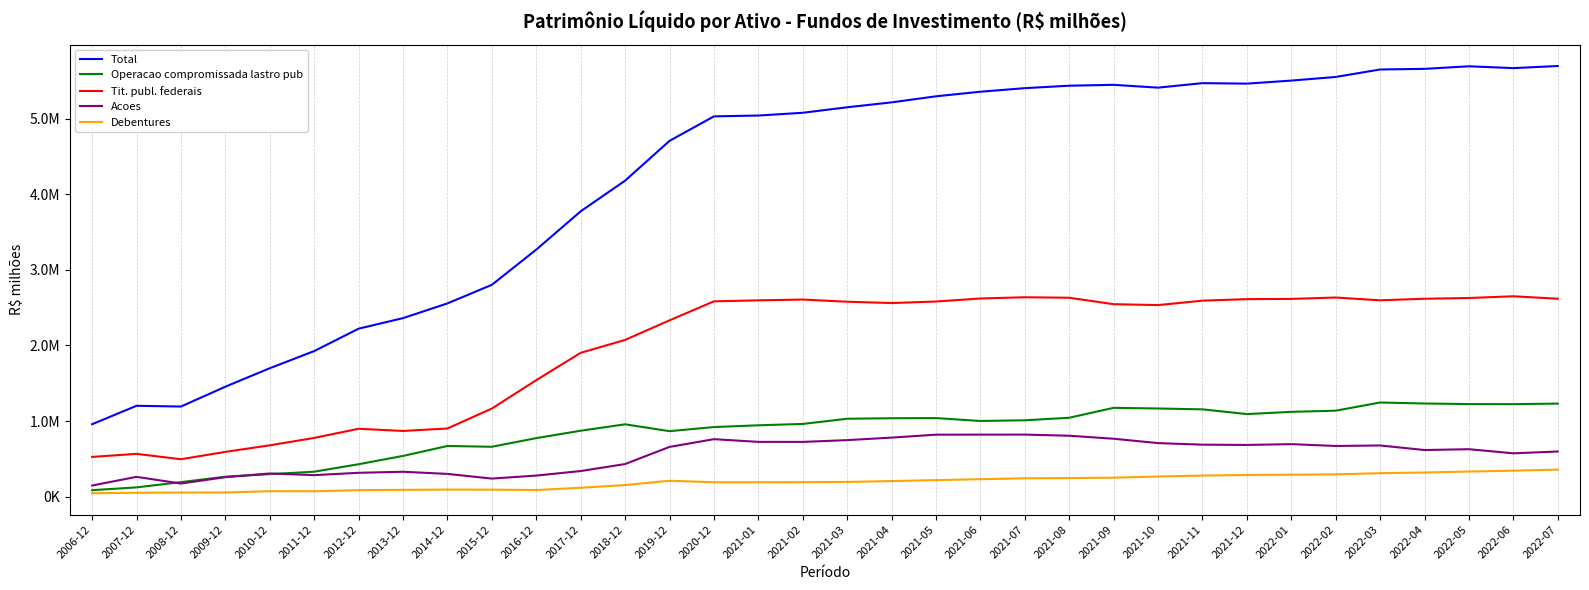

What is the minimum value shown in the chart?

44233.7